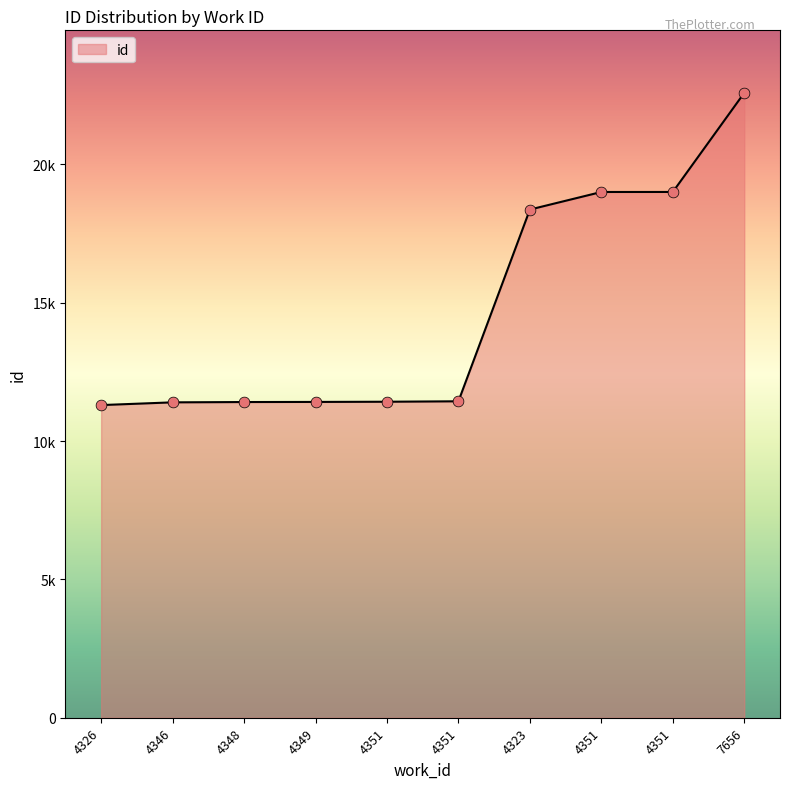

Approximately how many times larger is the value at 4326 compared to 7656?

0.5